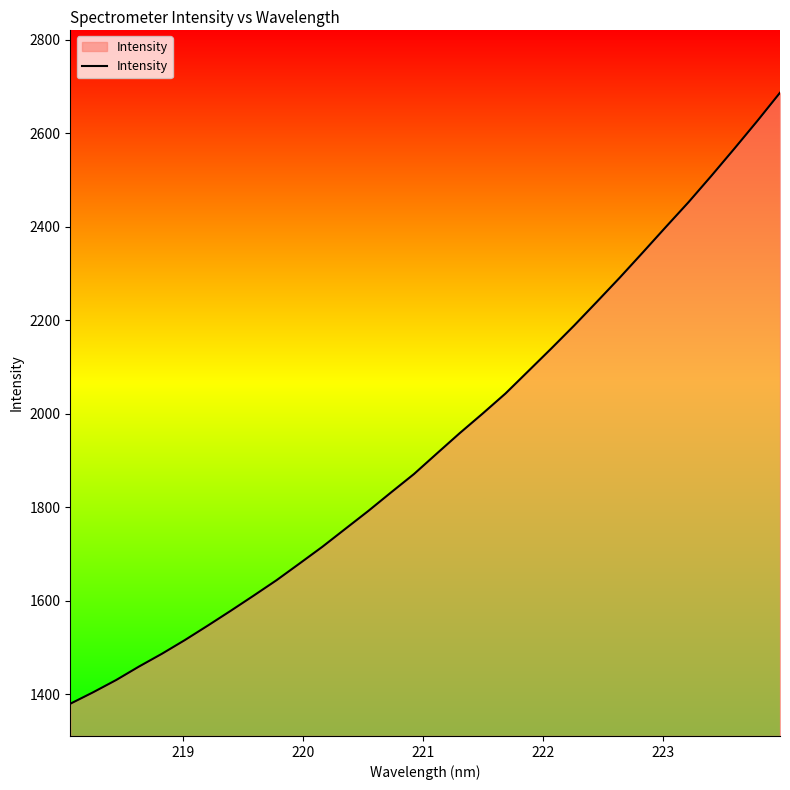

What is the maximum value shown in the chart?

2686.9